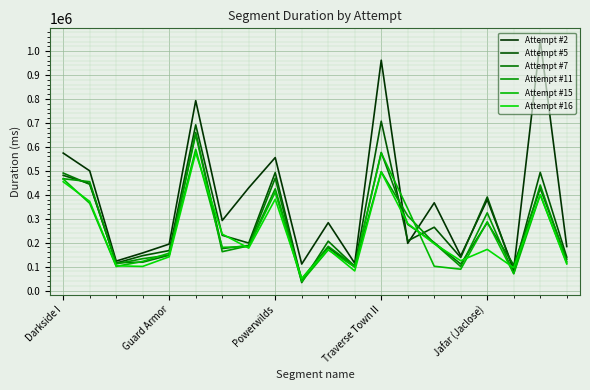

How many times do Attempt #7 and Attempt #11 cross each other?

14